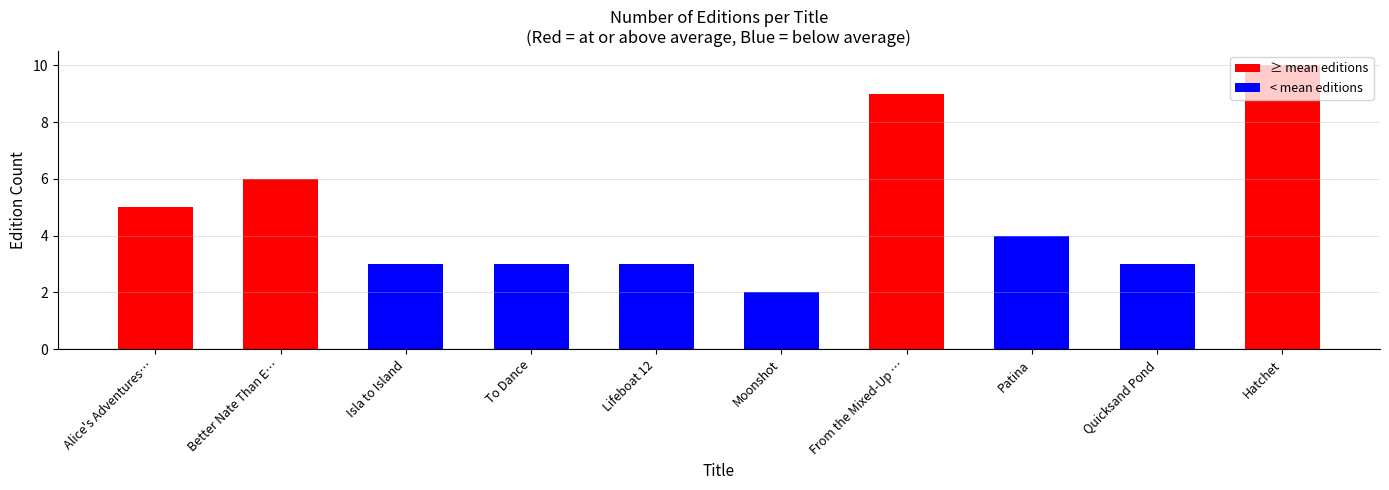

Which label corresponds to the smallest value in the chart?

Moonshot